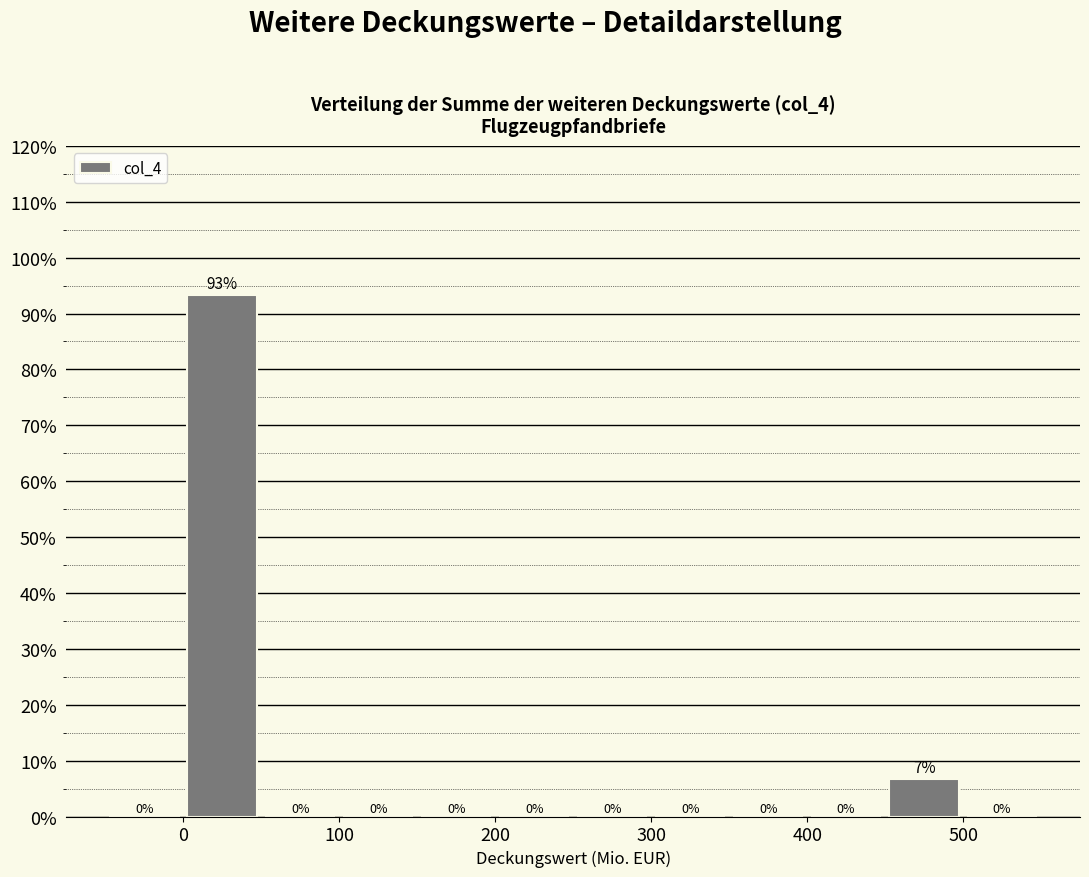

Over which range of the x-axis is the bar tallest?

0 to 50